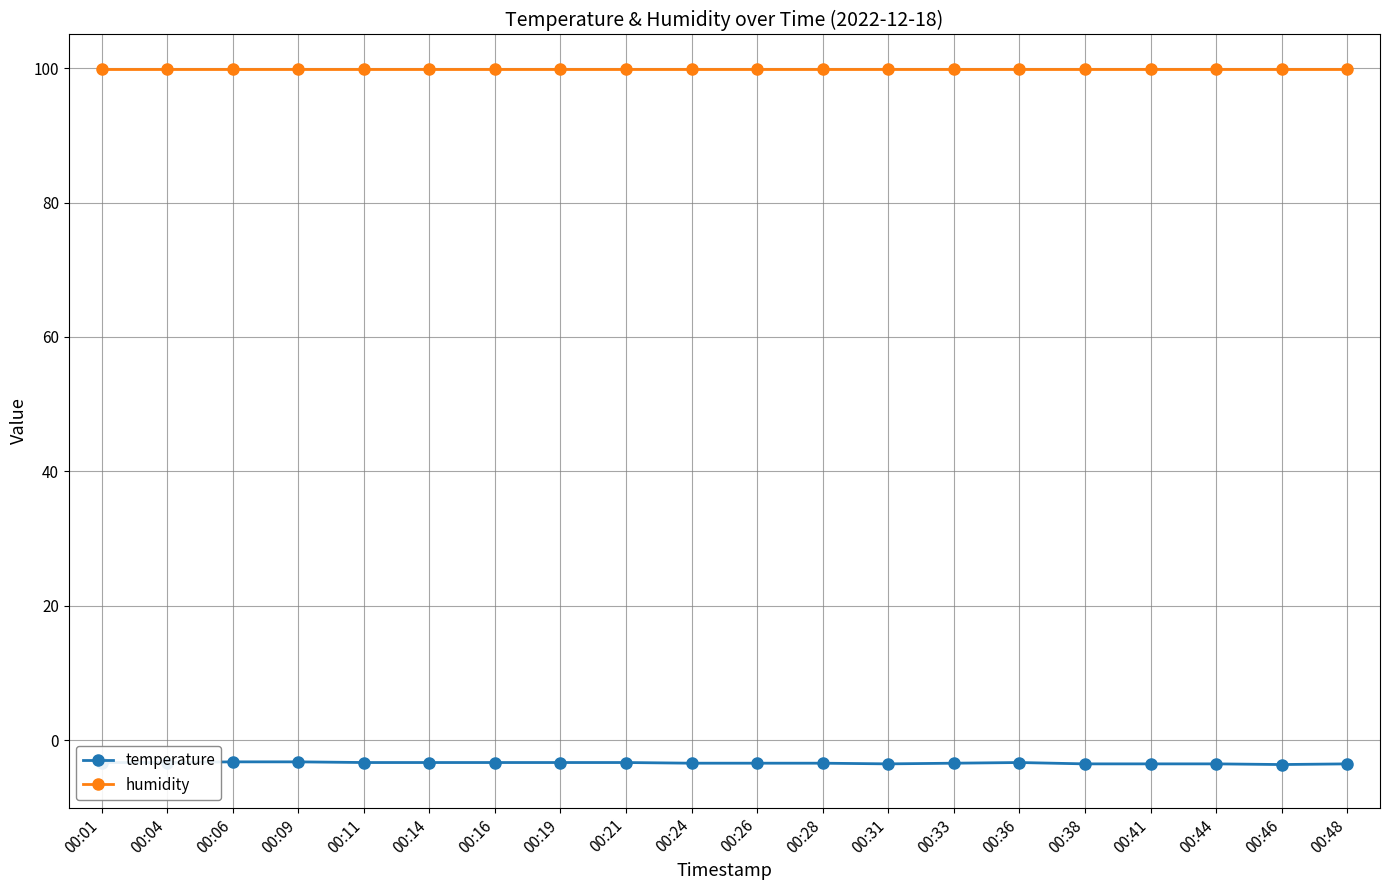

The temperature series shows -3.3 at 00:21. True or false?

True